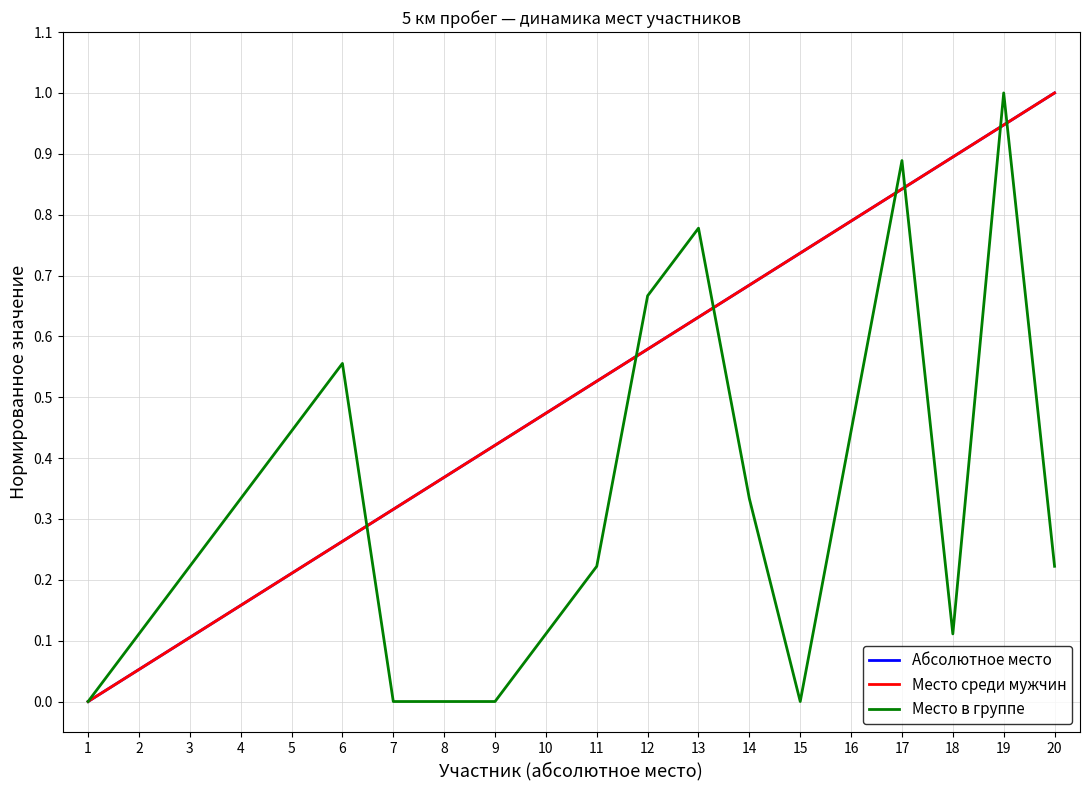

Does the chart display data point markers on the line(s)?

No